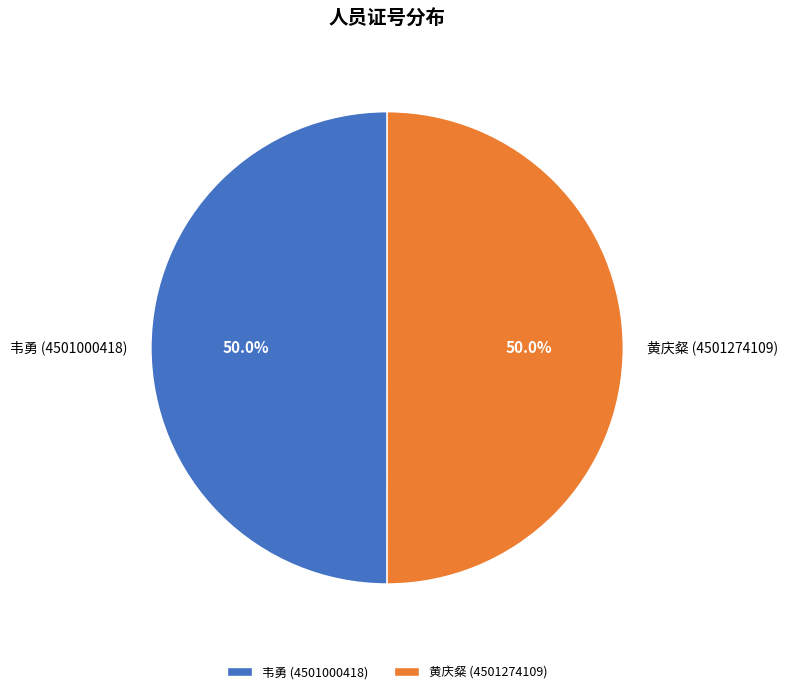

How much of the chart is everything except 黄庆粲 (4501274109)?

50.0%